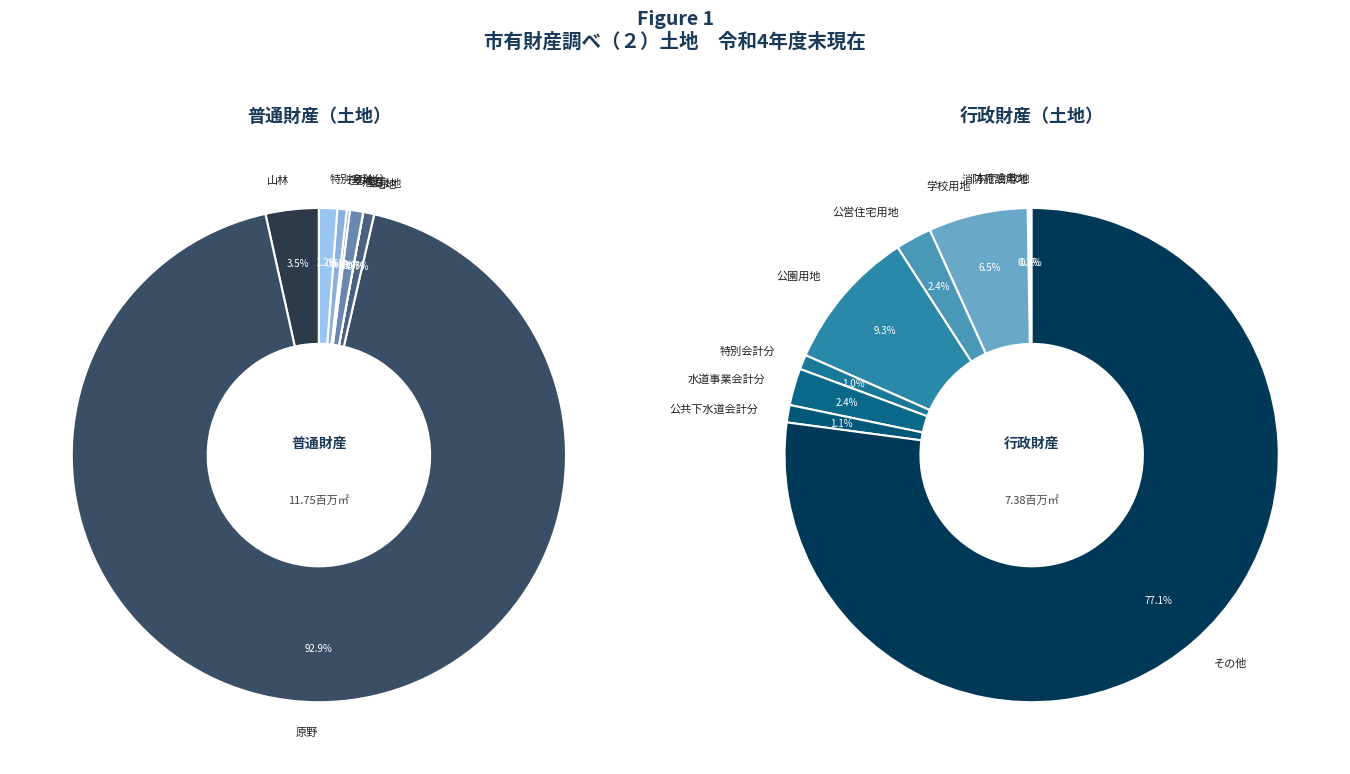

Rank the categories by value from highest to lowest.

原野, 山林, 特別会計分, 池沼, 宅地, その他, 墓地, 鉱泉地